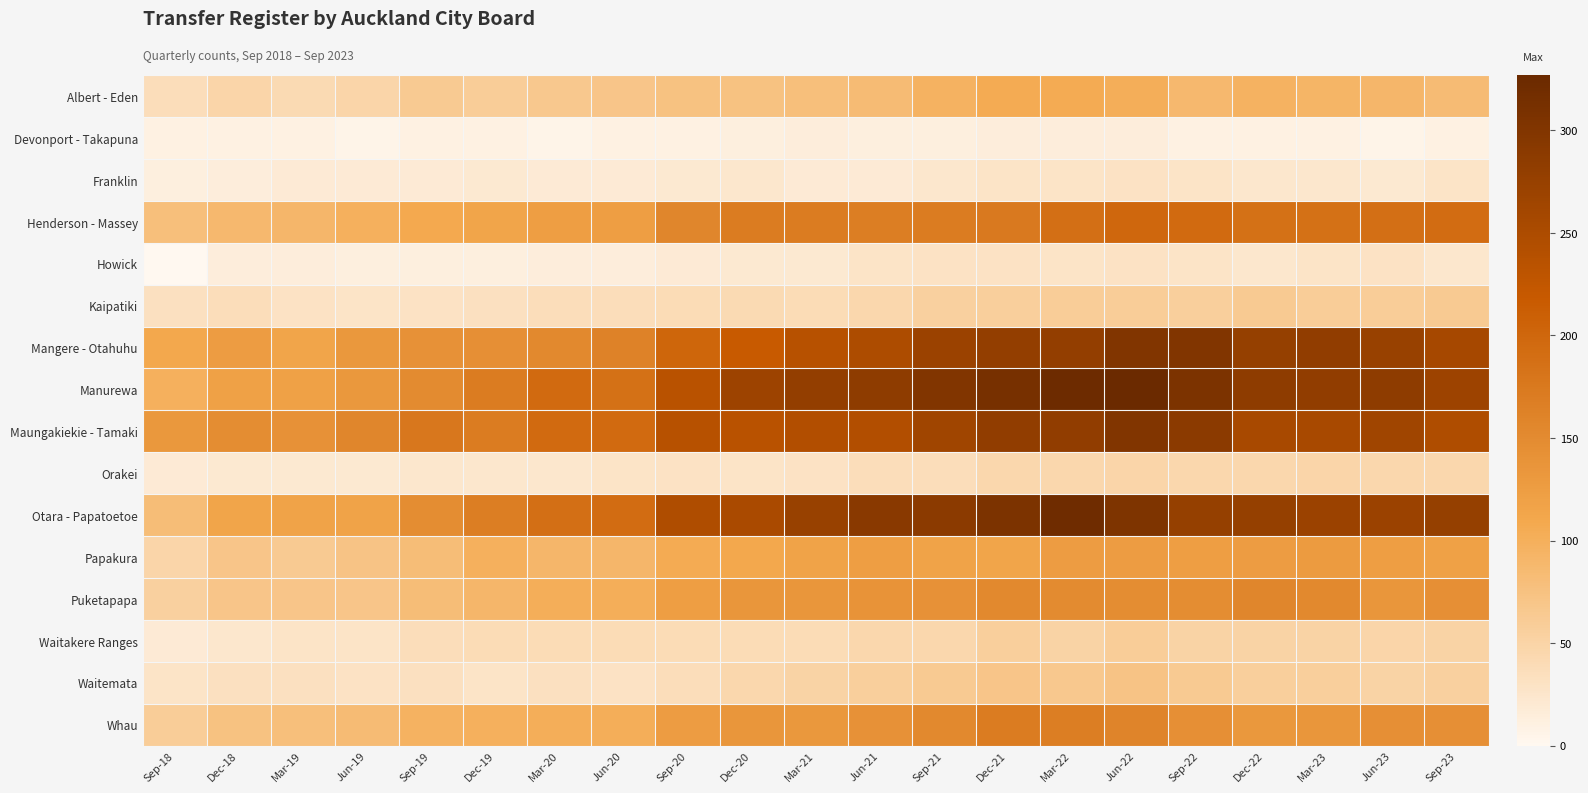

List the series in order of their peak value, highest first.

Manurewa, Otara - Papatoetoe, Mangere - Otahuhu, Maungakiekie - Tamaki, Henderson - Massey, Whau, Puketapapa, Papakura, Albert - Eden, Waitemata, Kaipatiki, Waitakere Ranges, Orakei, Franklin, Howick, Devonport - Takapuna